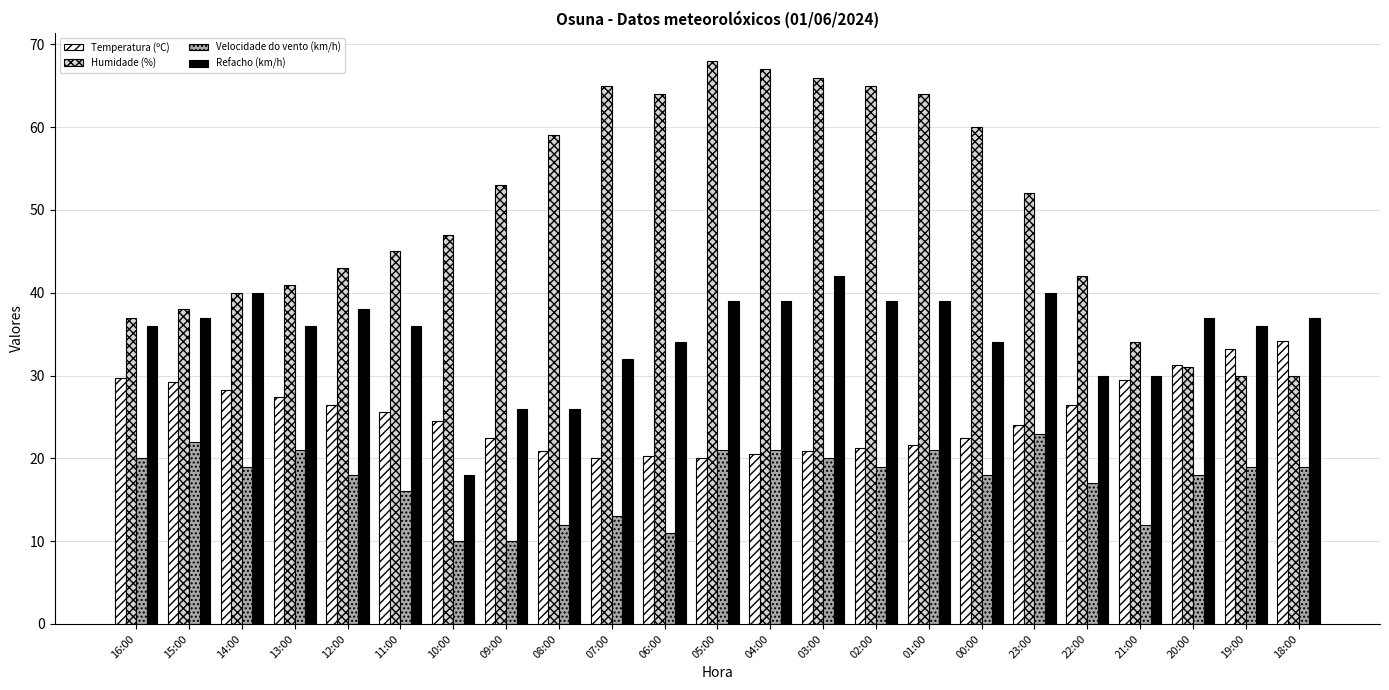

Which series has the largest total across all categories?

Humidade (%)